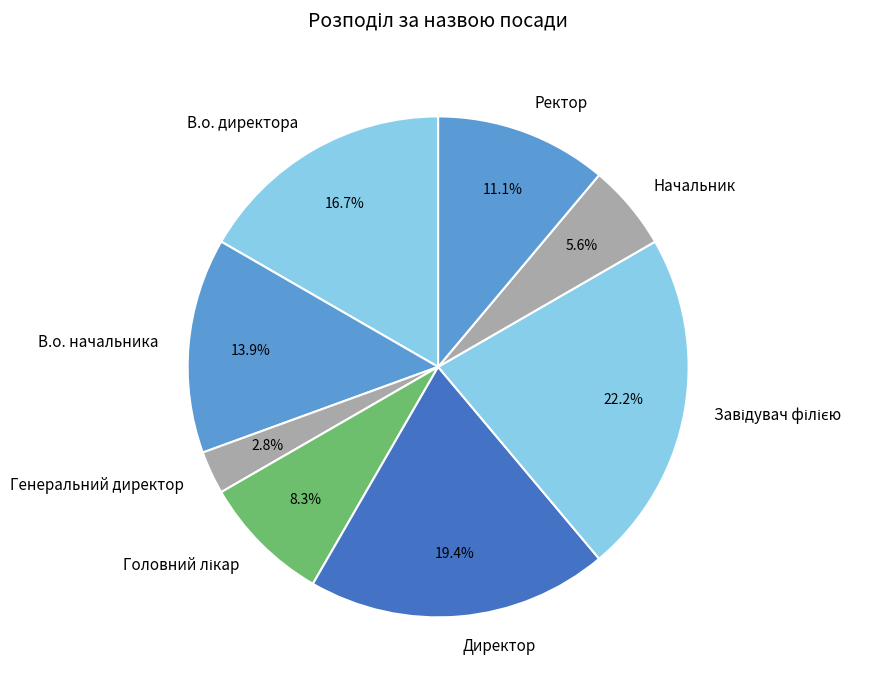

To the nearest percent, what portion does Начальник represent?

6%